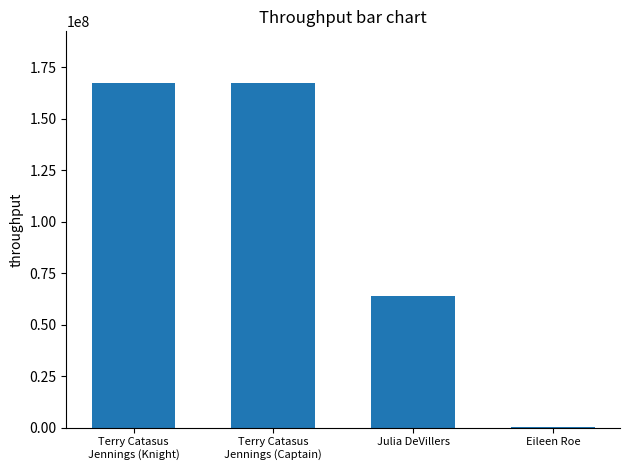

Where is the data nearest to the value 83782649?

Julia DeVillers